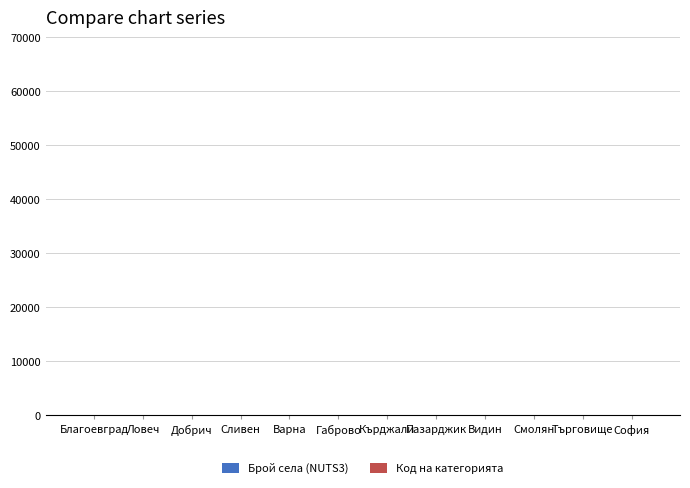

Count the number of categories in the chart.

12